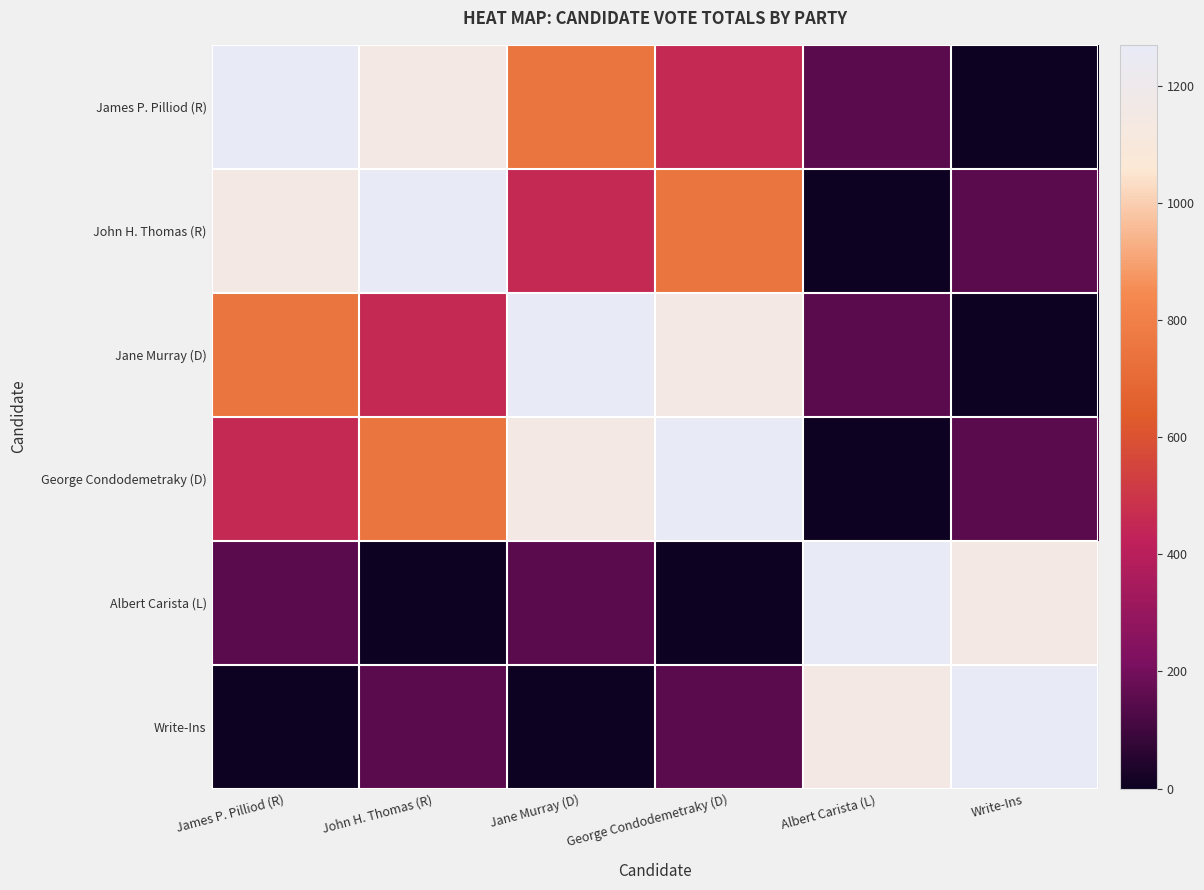

What is the maximum value shown in the chart?

1270